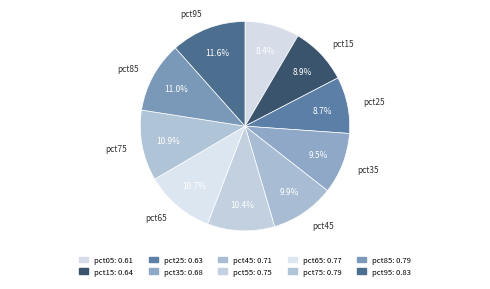

Does pct65 account for over 50% of the chart?

No